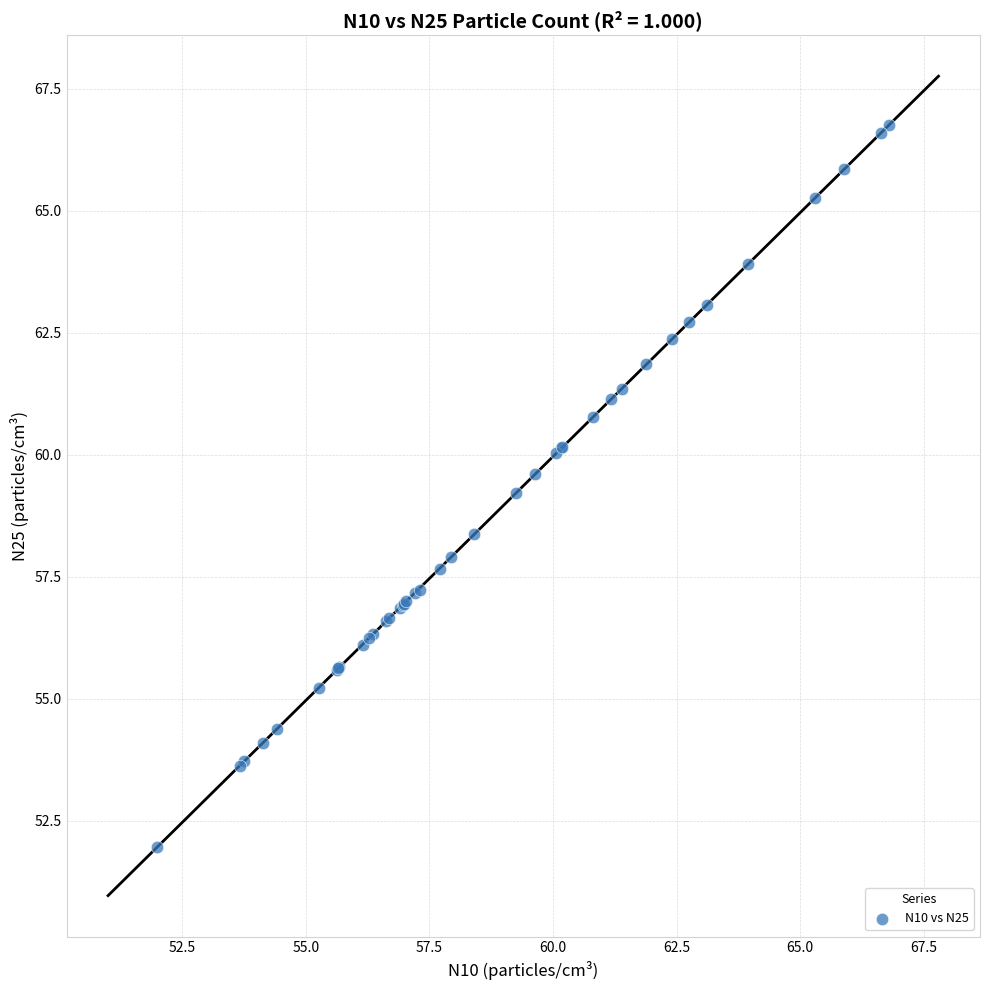

What Y value in the scatter plot is closest to 59?

59.2